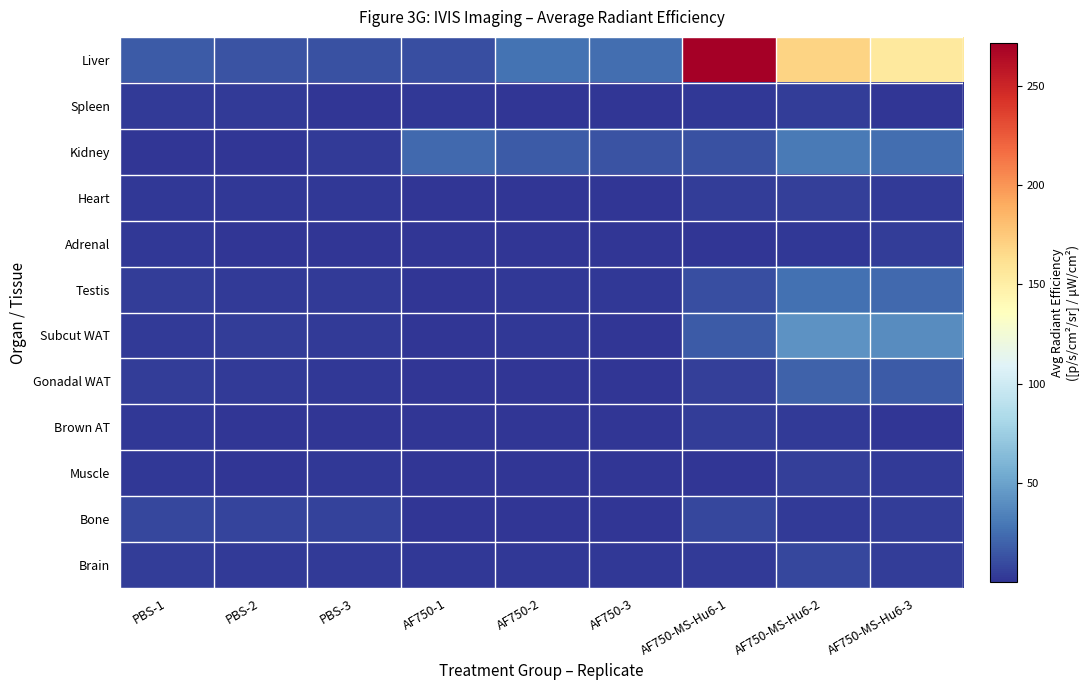

At how many categories does at least one series exceed 123?

3